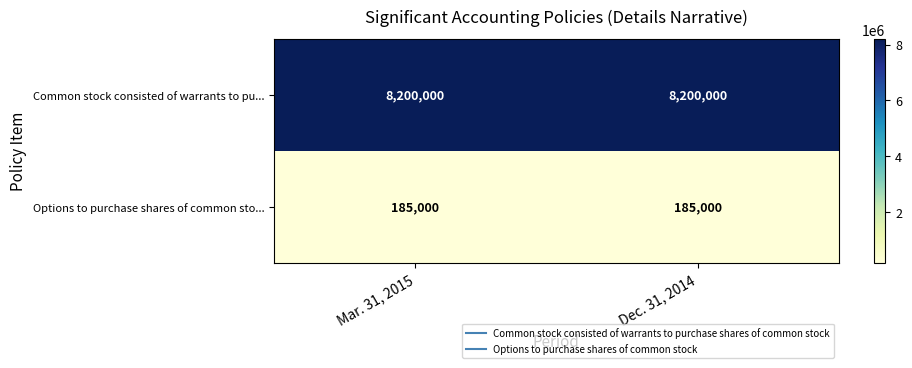

What is the sum of the Common stock consisted of warrants to pu... values at Mar. 31, 2015 and Dec. 31, 2014?

16400000